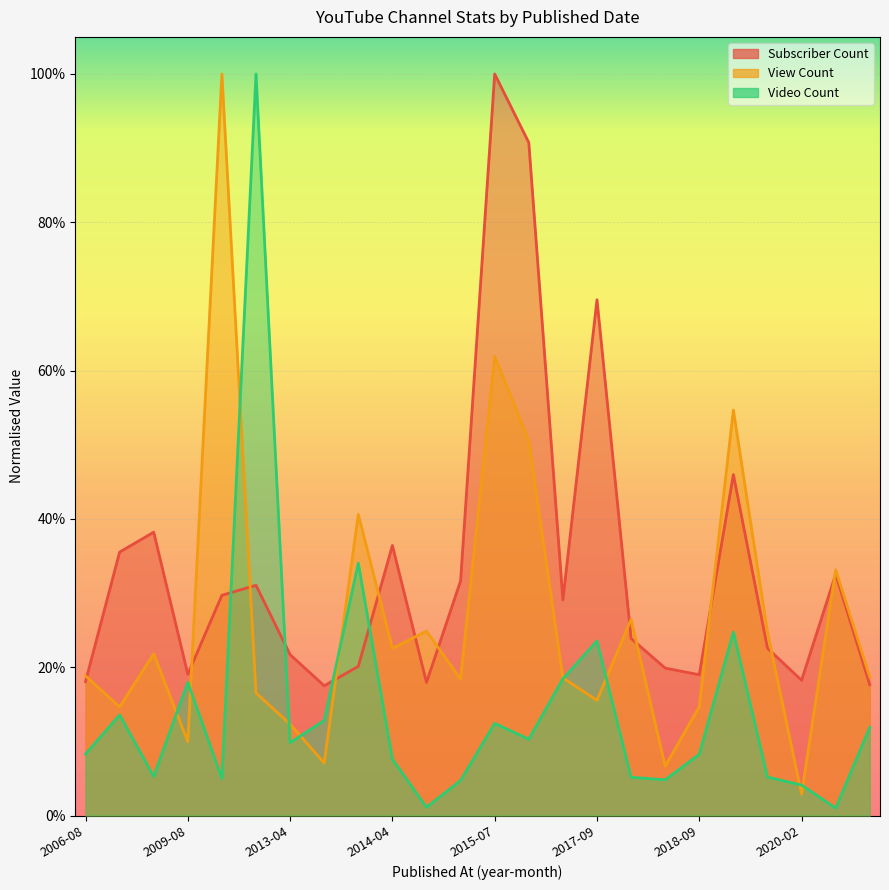

How many times do Subscriber Count and Video Count cross each other?

4